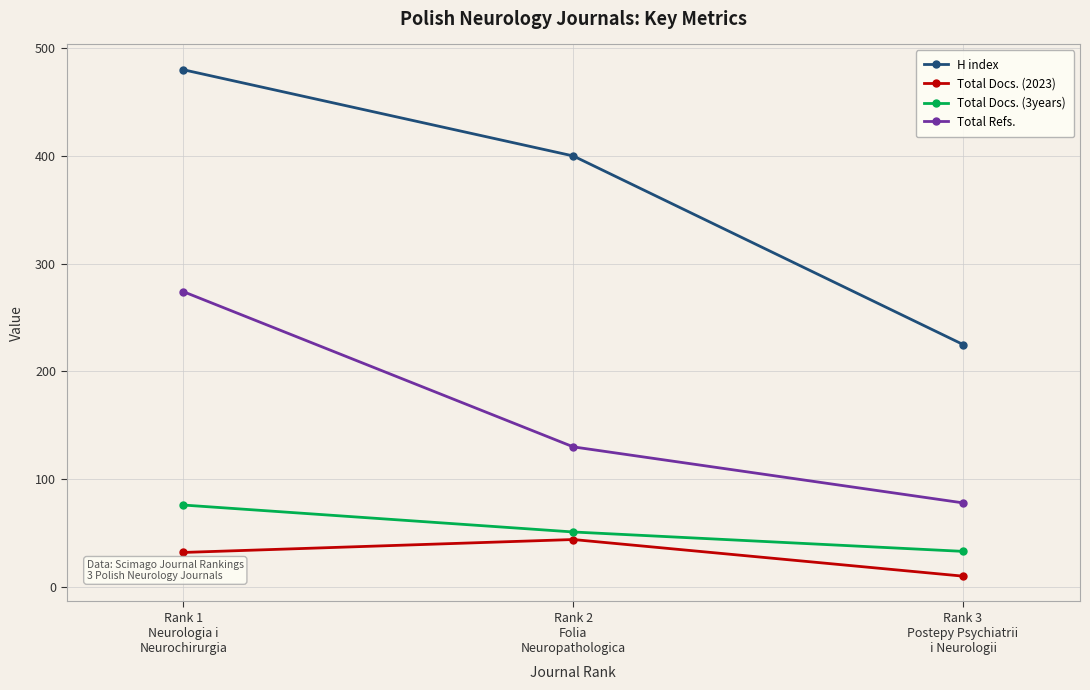

At Rank 3
Postepy Psychiatrii
i Neurologii, list the series in order from smallest to largest.

Total Docs. (2023), Total Docs. (3years), Total Refs., H index